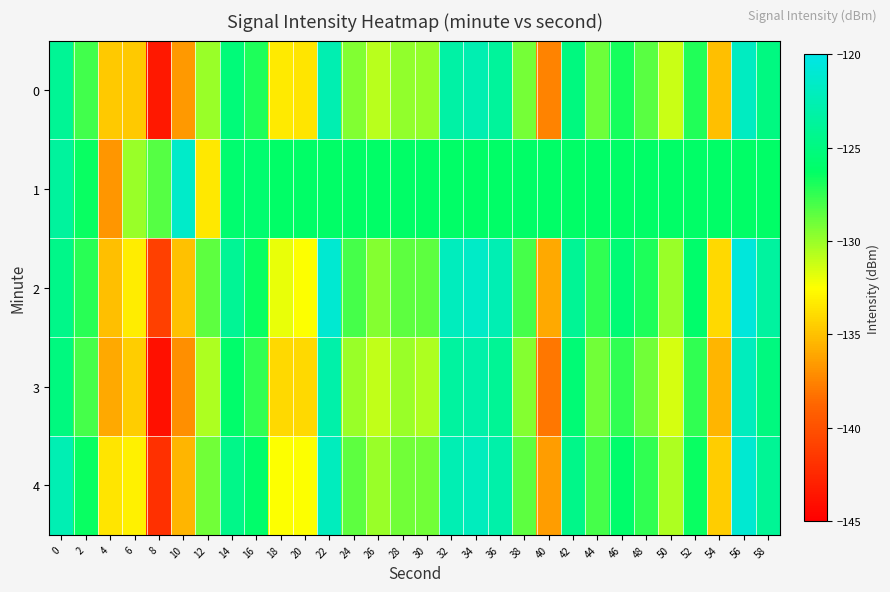

Reading left to right, transcribe all the data shown in this chart.

0: 0=-124.0	2=-127.8	4=-134.7	6=-134.7	8=-143.5	10=-136.6	12=-130.0	14=-125.3	16=-127.0	18=-133.3	20=-133.5	22=-122.6	24=-129.4	26=-130.8	28=-129.8	30=-129.9	32=-123.2	34=-122.6	36=-123.7	38=-129.2	40=-137.5	42=-125.0	44=-128.9	46=-126.8	48=-128.5	50=-131.2	52=-127.1	54=-135.1	56=-121.8	58=-124.9
1: 0=-123.6	2=-126.5	4=-136.7	6=-130.0	8=-128.4	10=-121.4	12=-133.4	14=-125.8	16=-125.9	18=-126.2	20=-126.2	22=-126.2	24=-126.2	26=-126.2	28=-126.2	30=-126.2	32=-126.2	34=-126.2	36=-126.2	38=-126.2	40=-126.2	42=-126.2	44=-126.2	46=-126.2	48=-126.2	50=-126.2	52=-126.2	54=-126.2	56=-126.2	58=-126.2
2: 0=-124.5	2=-127.3	4=-135.1	6=-133.2	8=-141.0	10=-135.0	12=-128.5	14=-124.0	16=-126.5	18=-132.0	20=-132.5	22=-121.0	24=-128.0	26=-129.5	28=-128.5	30=-128.5	32=-122.0	34=-121.5	36=-122.5	38=-128.0	40=-136.0	42=-124.0	44=-127.5	46=-125.5	48=-127.0	50=-130.0	52=-126.0	54=-134.0	56=-120.5	58=-123.5
3: 0=-125.0	2=-128.0	4=-136.0	6=-134.5	8=-144.0	10=-137.0	12=-130.5	14=-126.0	16=-127.5	18=-134.0	20=-134.0	22=-123.0	24=-130.0	26=-131.0	28=-130.0	30=-130.5	32=-123.5	34=-123.0	36=-124.0	38=-129.5	40=-138.0	42=-125.5	44=-129.0	46=-127.5	48=-129.0	50=-131.5	52=-127.5	54=-135.5	56=-122.0	58=-125.0
4: 0=-122.5	2=-126.5	4=-133.5	6=-133.0	8=-142.0	10=-135.5	12=-129.0	14=-124.5	16=-126.0	18=-132.5	20=-132.5	22=-122.0	24=-128.5	26=-130.0	28=-129.0	30=-129.0	32=-122.5	34=-122.0	36=-123.0	38=-128.5	40=-136.5	42=-124.5	44=-128.0	46=-126.0	48=-127.5	50=-130.5	52=-126.5	54=-134.5	56=-121.0	58=-124.0